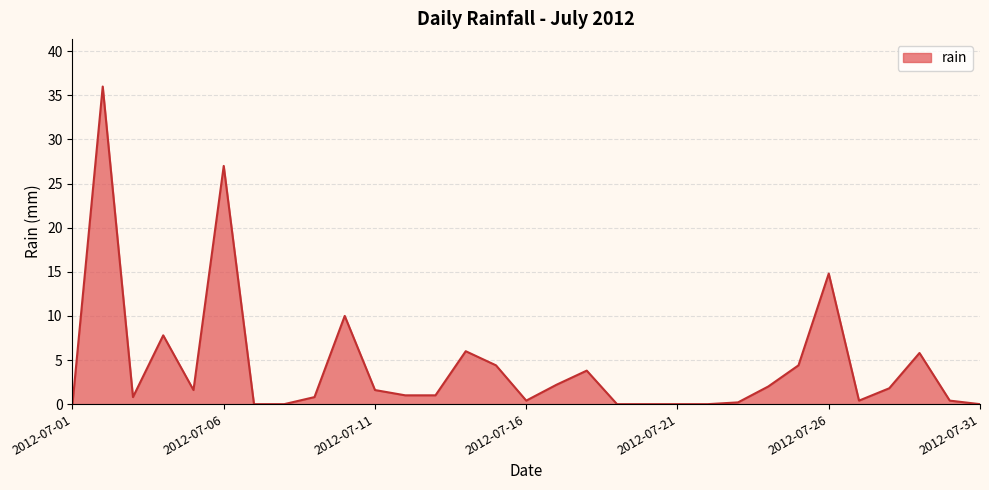

What is the maximum value shown in the chart?

36.0